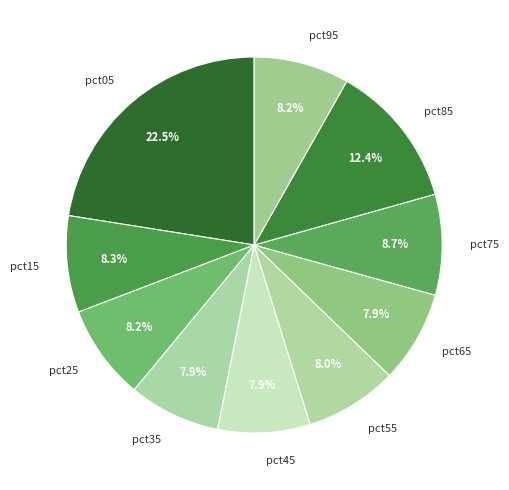

What percentage is the pct95 slice, to the nearest percent?

8%